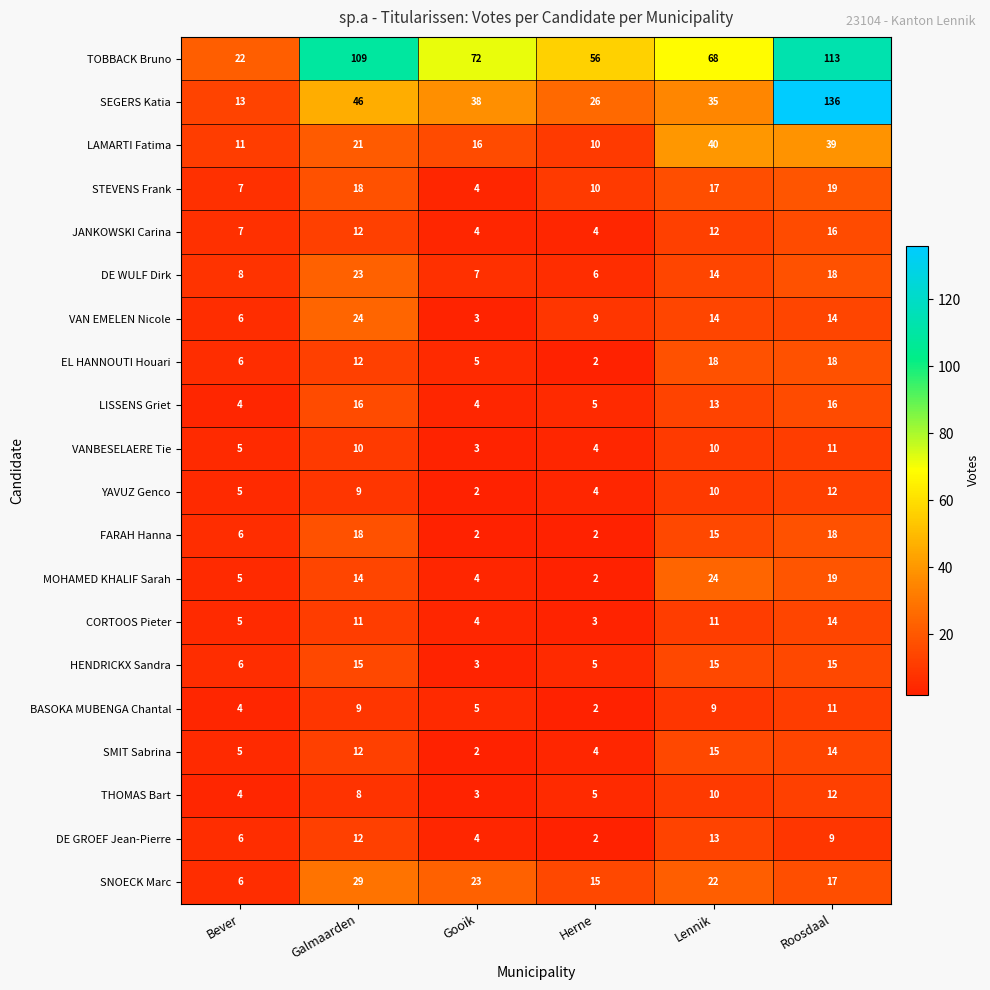

At which label does DE GROEF Jean-Pierre reach its minimum?

Herne